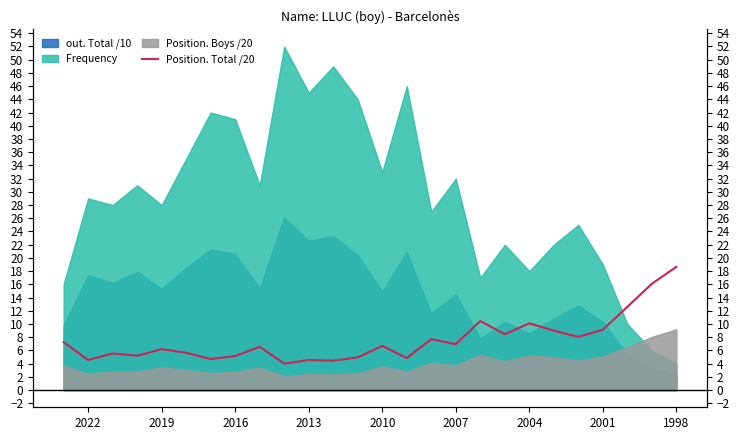

Count the number of values greater than 6.

15